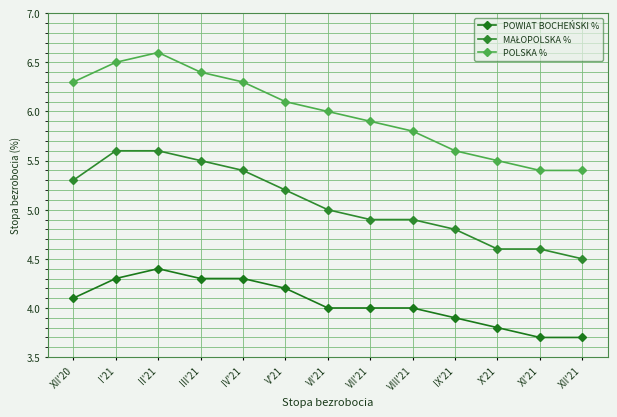

At which category does the chart reach its peak across all series?

II'21